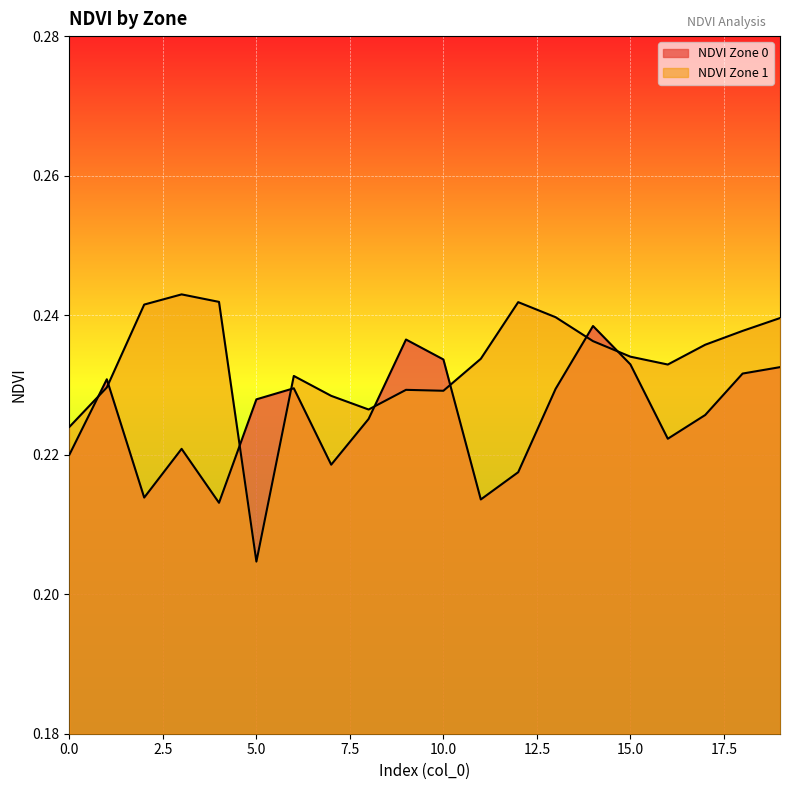

The NDVI Zone 0 line series shows 0.4 at 2.5. True or false?

False